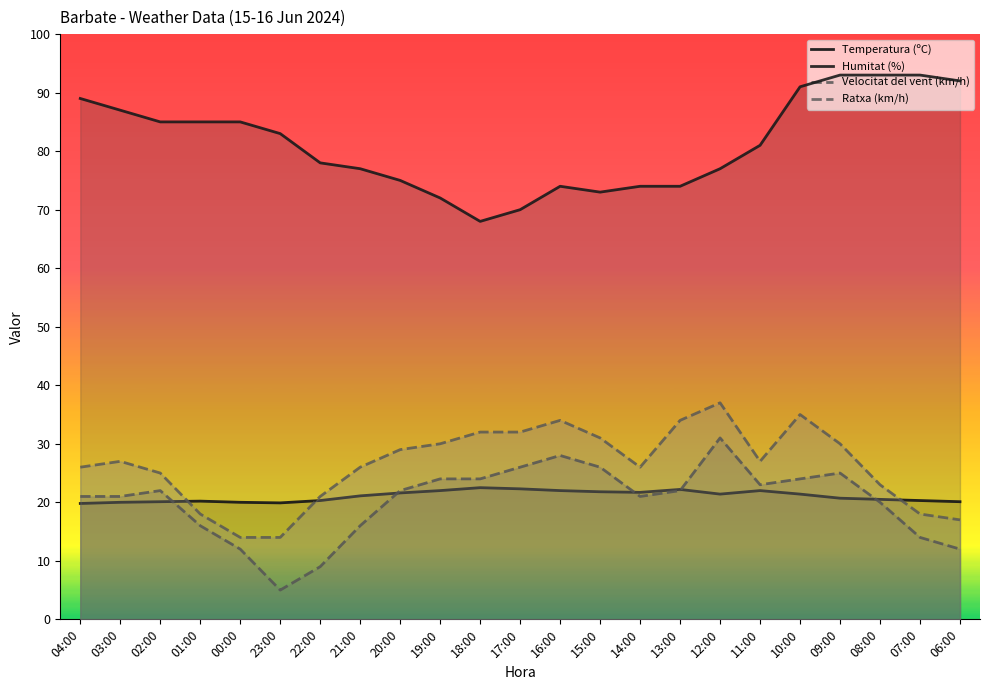

The value of Velocitat del vent (km/h) at 08:00 is 13.4. True or false?

False